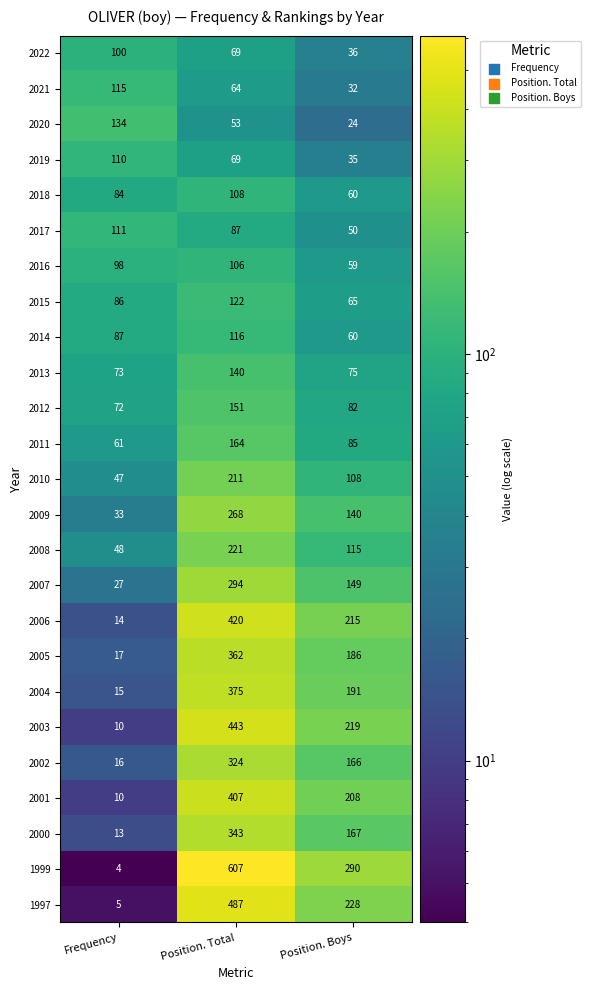

What is the sum of all 2015 values?

273